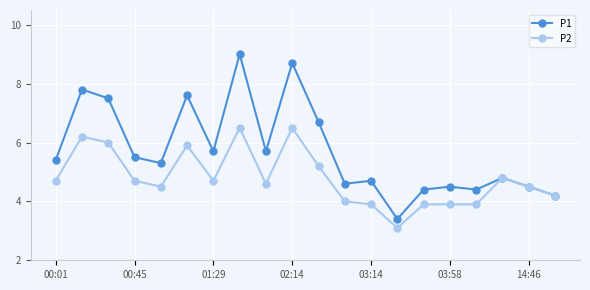

What is the difference between the maximum and minimum values in the P2 series?

3.4